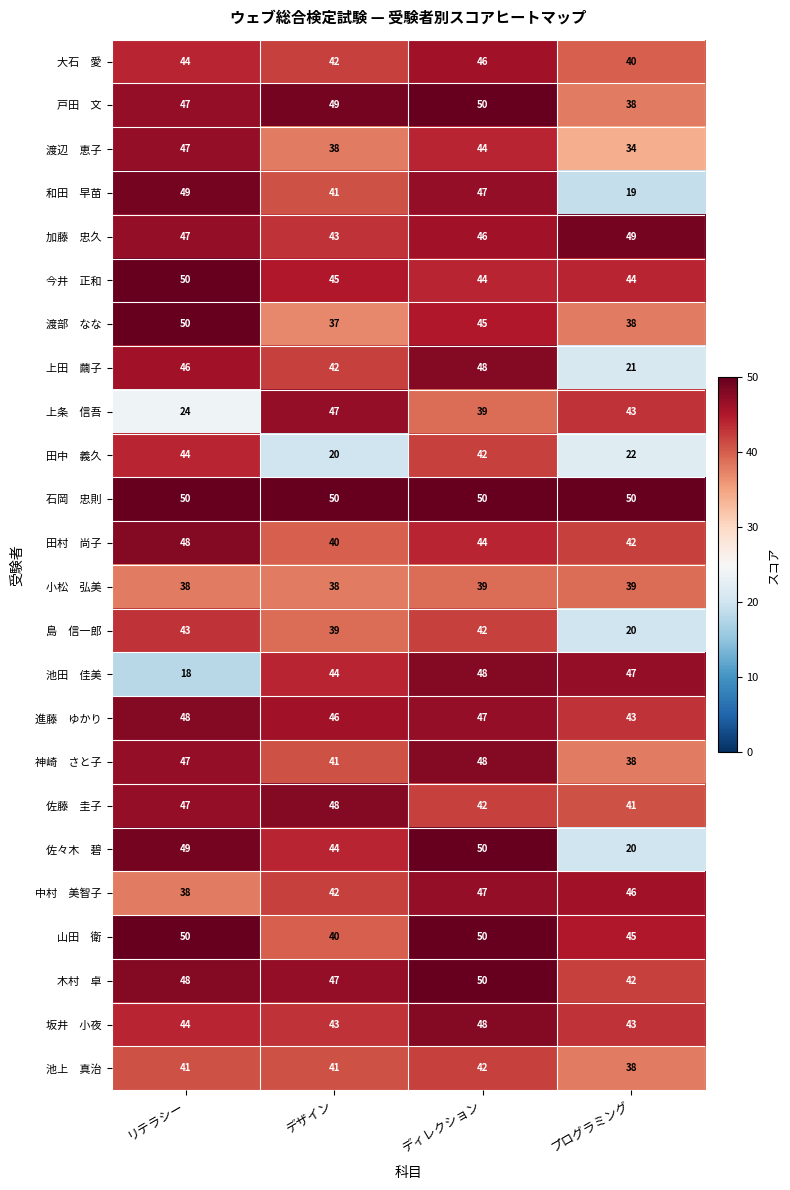

At how many categories does at least one series exceed 20?

4